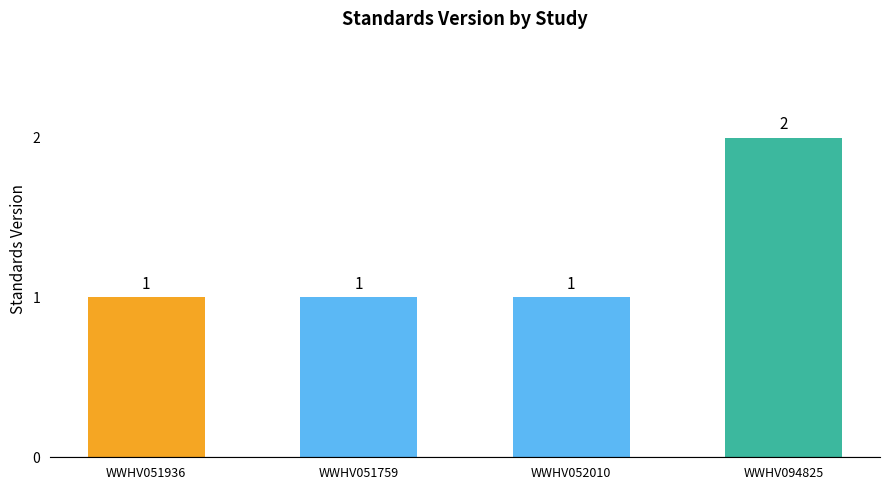

Count the values in the range 1 to 2.

4